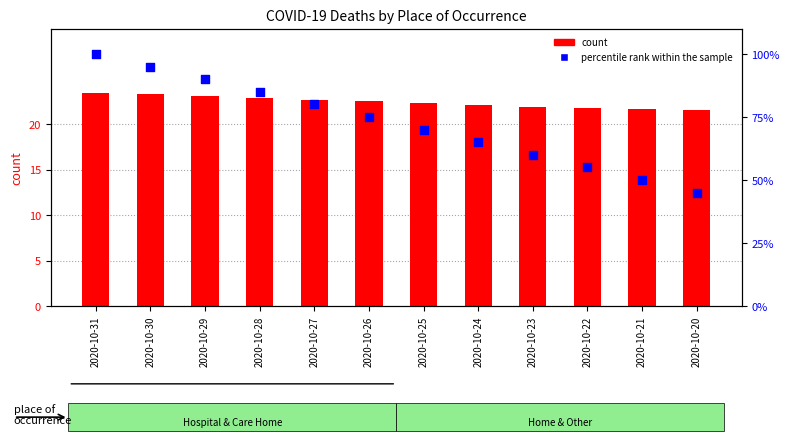

Is the value of count at 2020-10-24 greater than the value of percentile rank within the sample at 2020-10-25?

No